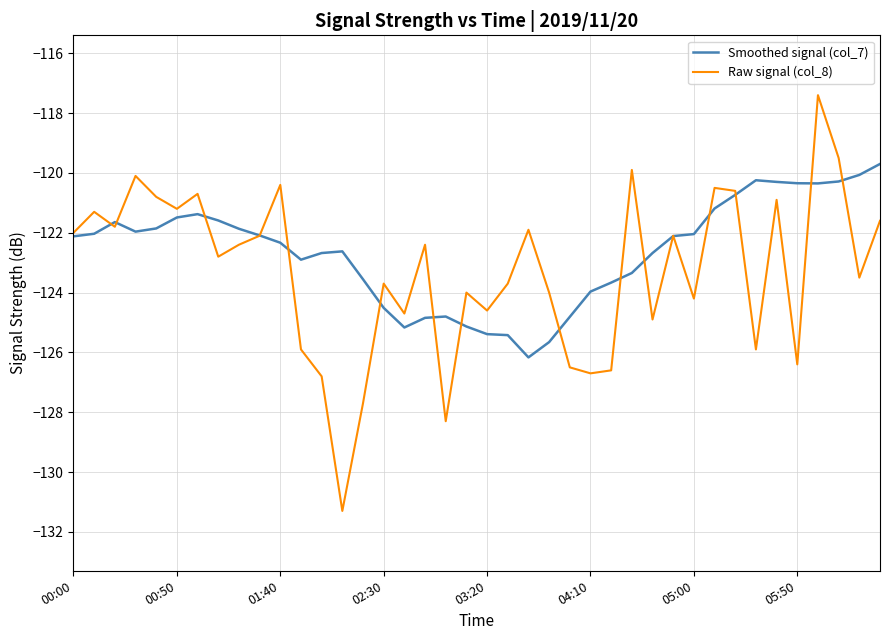

What is the lowest value of the Raw signal (col_8) series?

-131.3